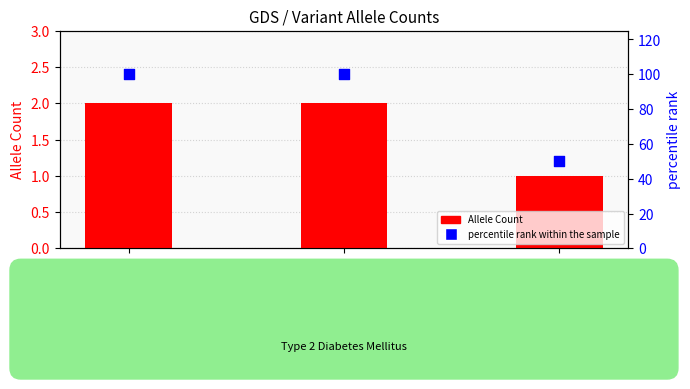

What is the total value across all series at NM_006005.3:c.2649del?

102